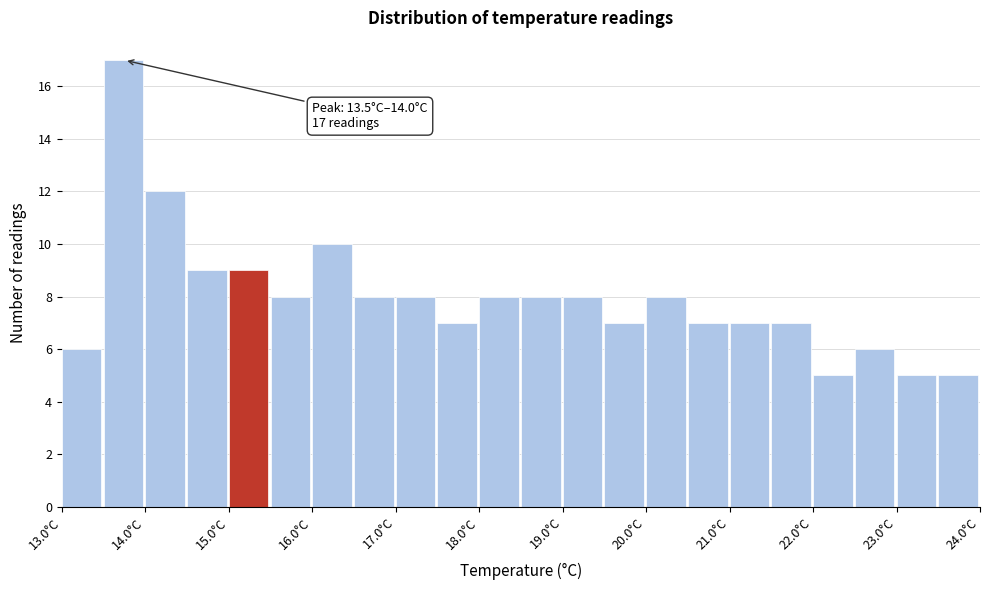

Which range on the x-axis has the tallest bar?

13.5 to 14.0